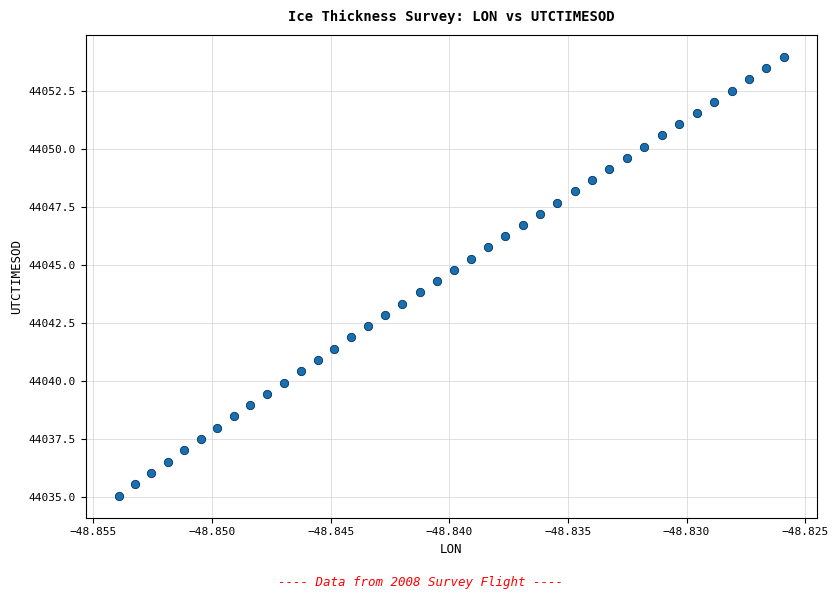

How many data points are displayed?

40